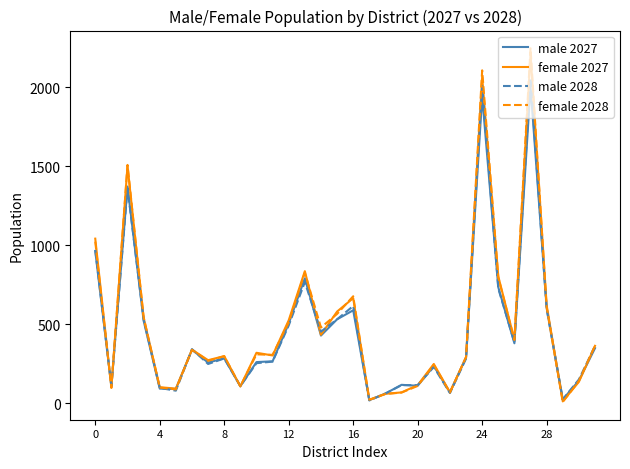

Does the chart display data point markers on the line(s)?

No